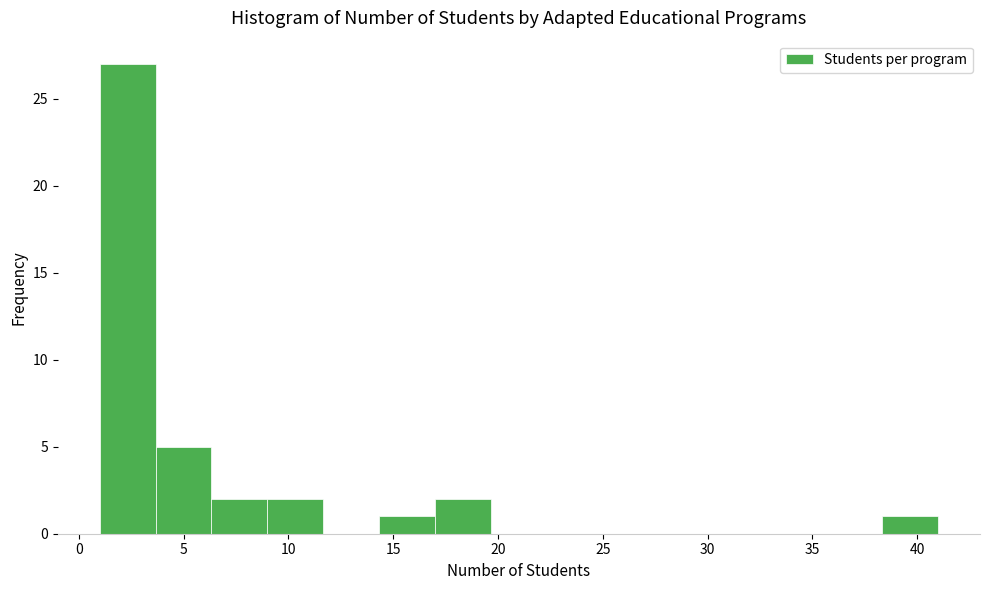

Reading left to right, list every bar in this chart as the range it spans on the x-axis followed by its height. Neither the bar edges nor the heights are printed on the chart, so give them approximately, as read against the axes.

1.0 to 3.5: 27
3.5 to 6.5: 5
6.5 to 9.0: 2
9.0 to 11.5: 2
11.5 to 14.5: 0
14.5 to 17.0: 1
17.0 to 19.5: 2
19.5 to 22.5: 0
22.5 to 25.0: 0
25.0 to 27.5: 0
27.5 to 30.5: 0
30.5 to 33.0: 0
33.0 to 35.5: 0
35.5 to 38.5: 0
38.5 to 41.0: 1